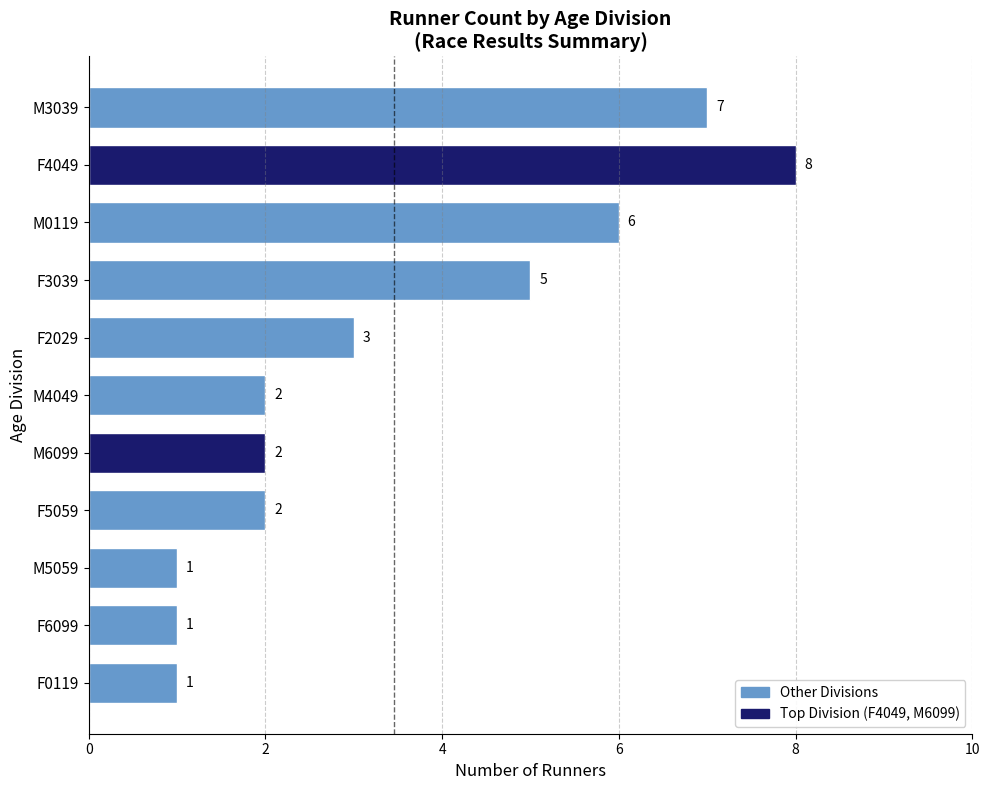

At which category does the chart reach its peak across all series?

F4049